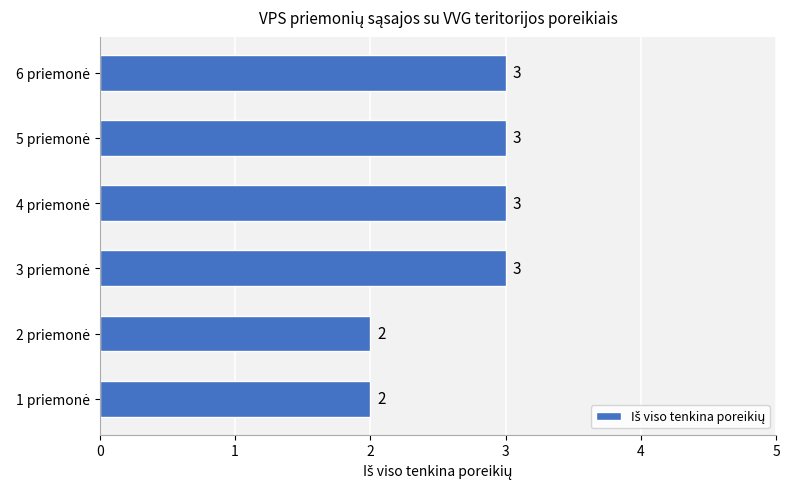

What is the greatest value displayed?

3